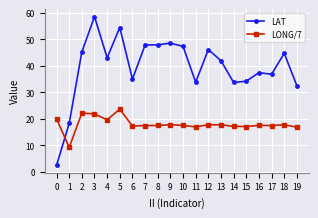

What are all the series names shown in the legend?

LAT, LONG/7